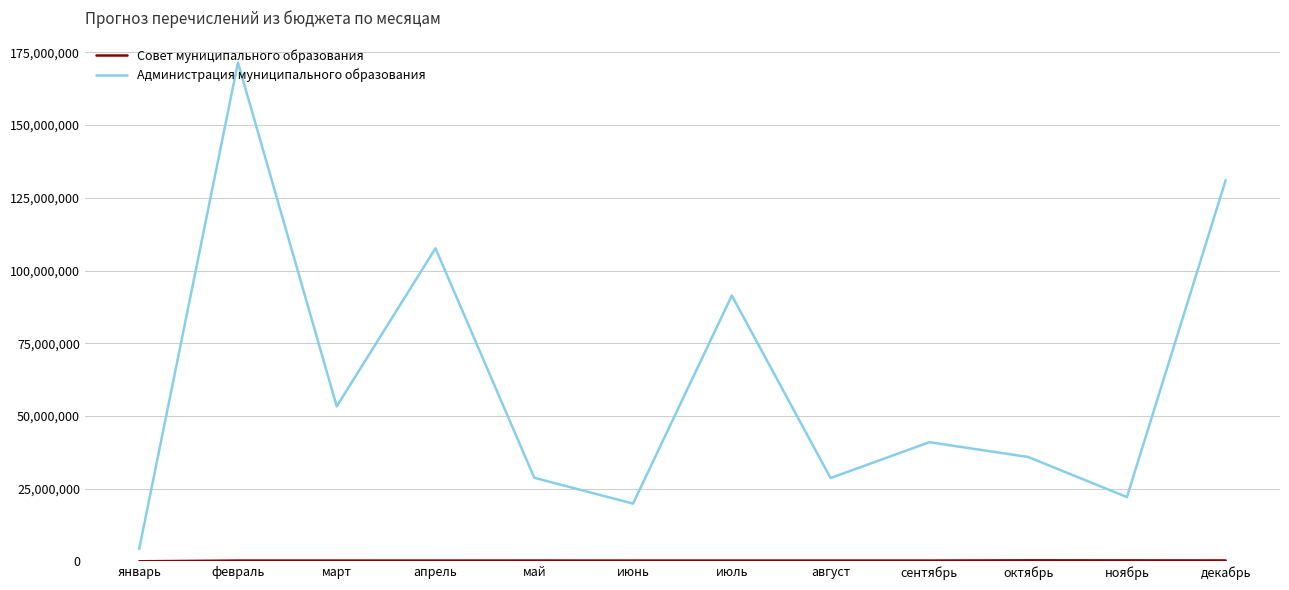

How many lines are shown in the chart?

2